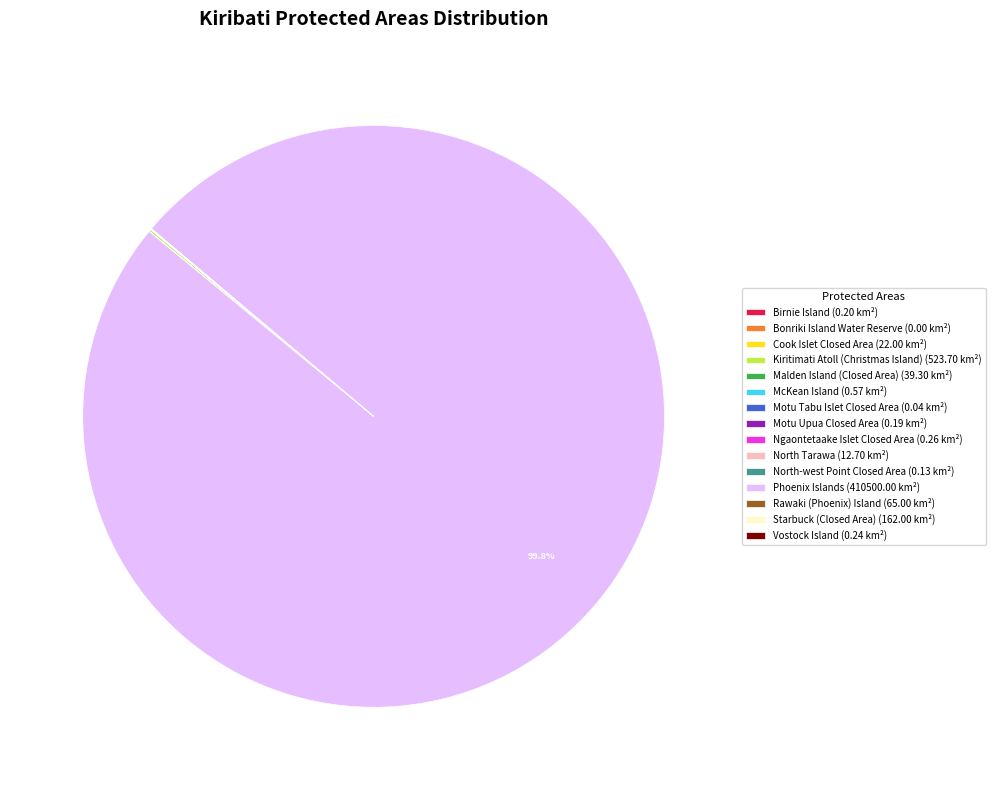

Is there any slice that represents more than half of the pie?

Yes